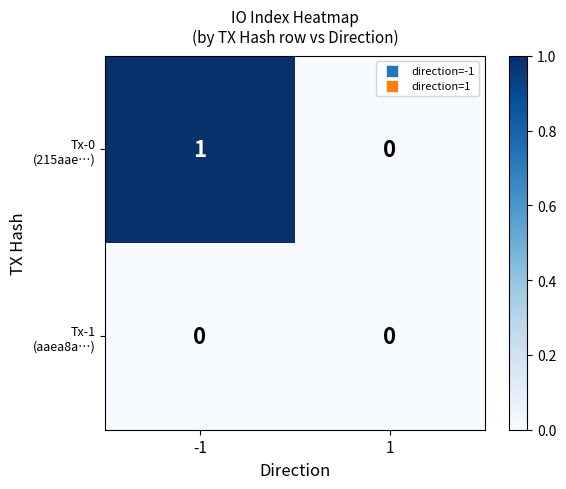

Between -1 and 1, which series saw the biggest shift?

Tx-0 (215aae…)